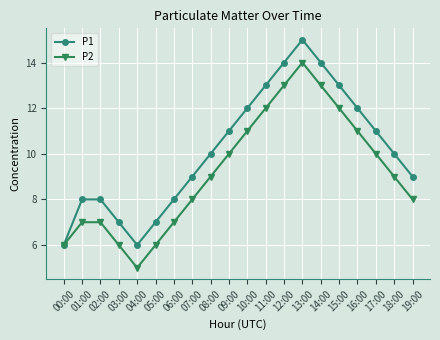

What position from the right is 05:00?

15